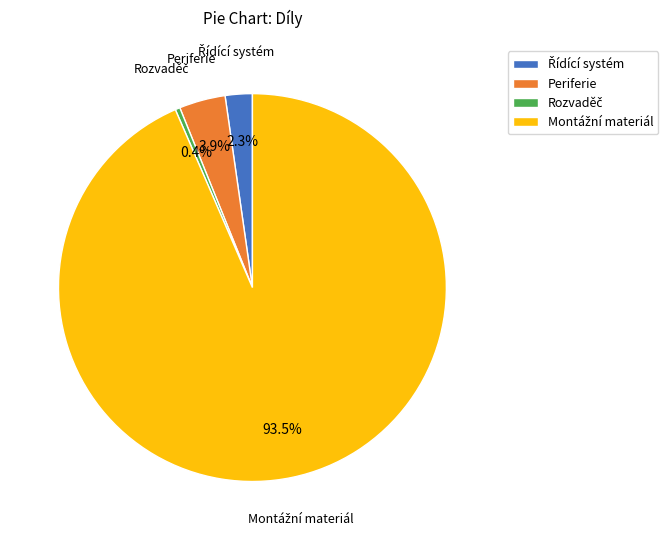

Is there any slice that represents more than half of the pie?

Yes